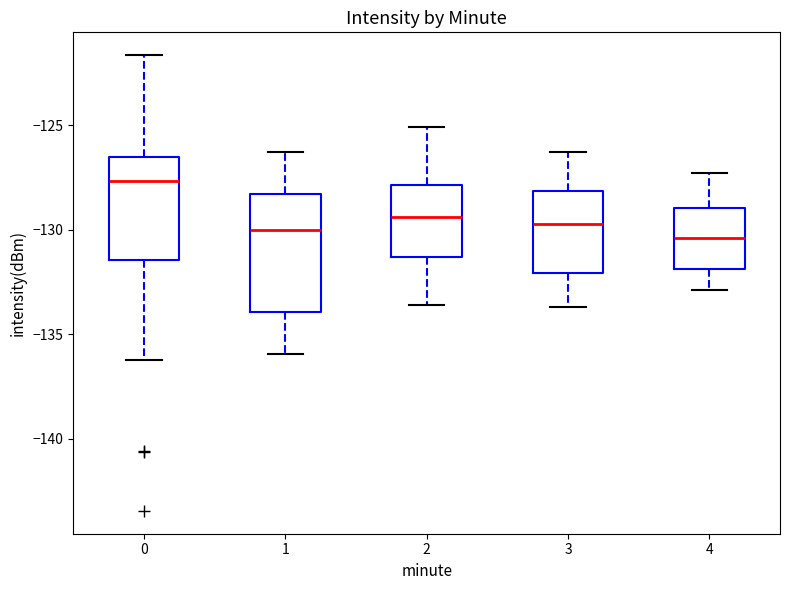

Reading left to right, transcribe this box plot: for each box, give where its median line is, the range the box spans, and where its two whiskers end, as read against the y-axis. The values are not printed on the chart, so give them approximately, as read against the axis.

0: median -127.5, box -131.5 to -126.5, whiskers -136.0 to -121.5
1: median -130.0, box -134.0 to -128.5, whiskers -136.0 to -126.5
2: median -129.5, box -131.5 to -128.0, whiskers -133.5 to -125.0
3: median -129.5, box -132.0 to -128.0, whiskers -133.5 to -126.5
4: median -130.5, box -132.0 to -129.0, whiskers -133.0 to -127.5